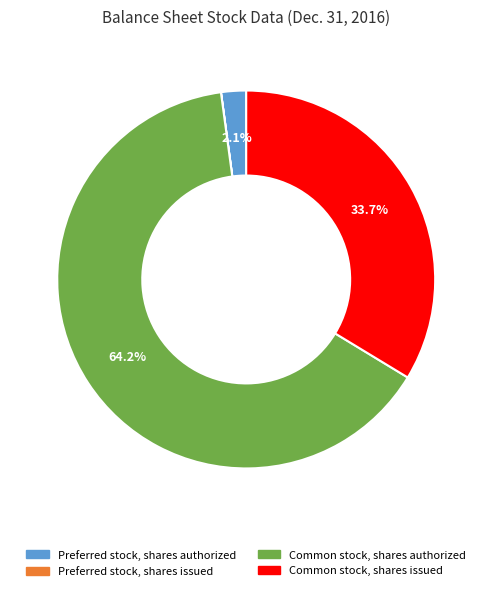

Which category has the biggest portion of the pie?

Common stock, shares authorized